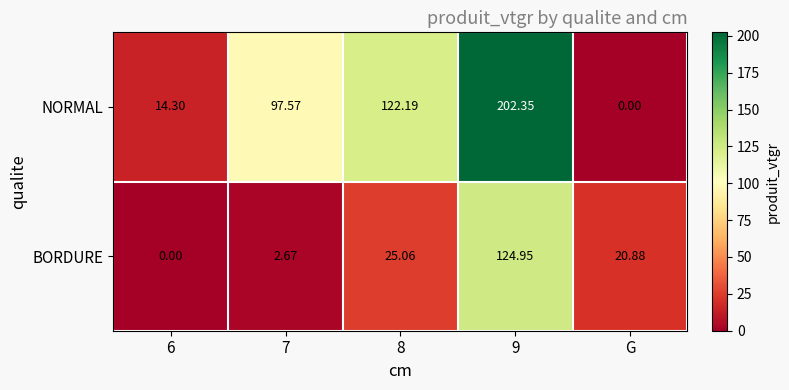

Rank the series by their average value, from highest to lowest.

NORMAL, BORDURE